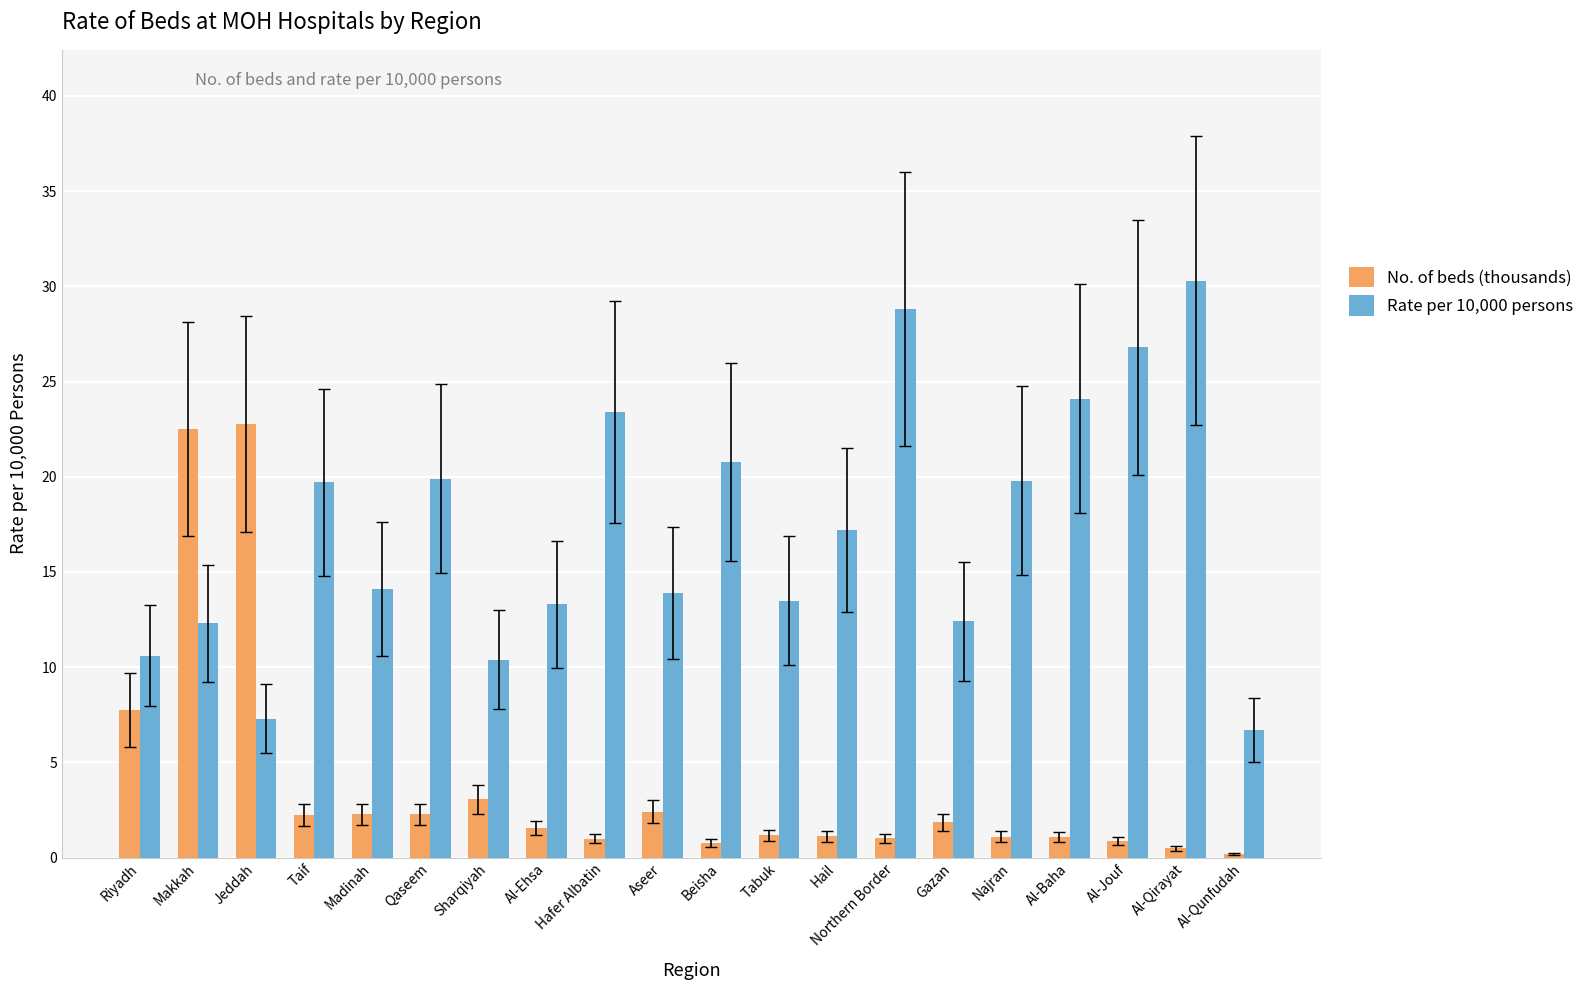

What is the smallest value displayed?

0.2